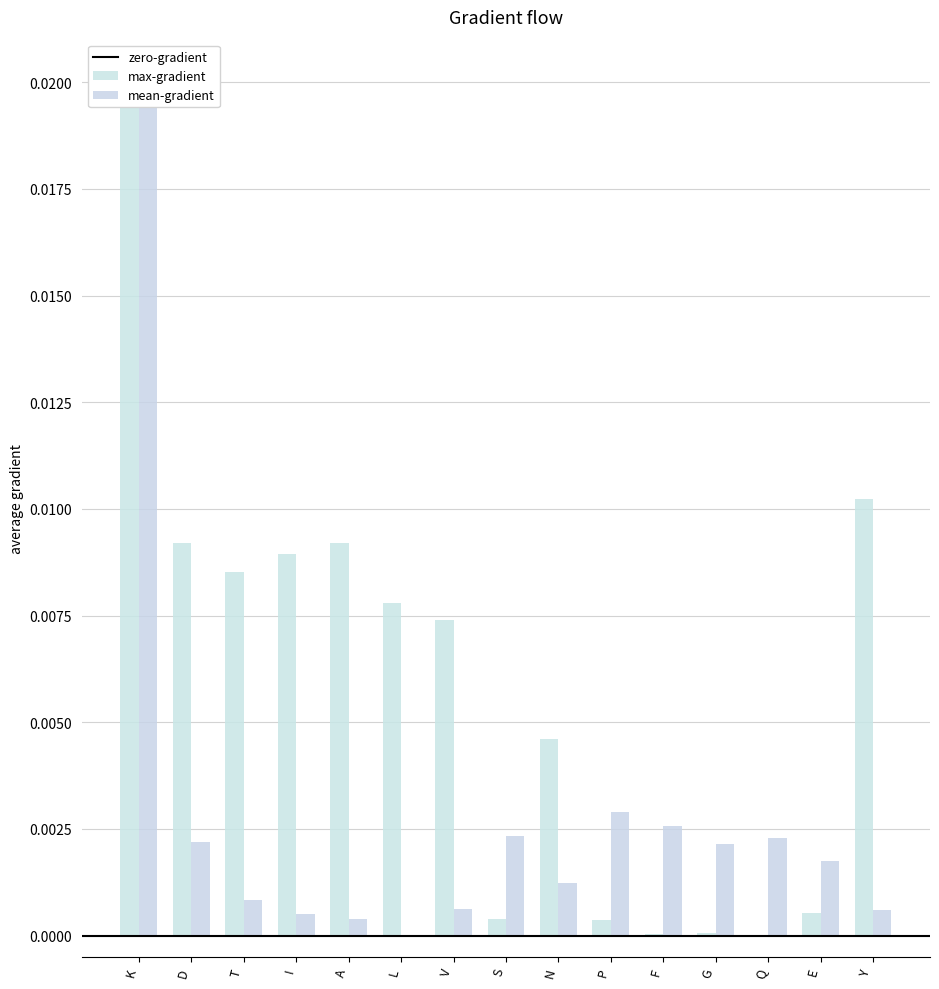

How many categories are shown in the chart?

15